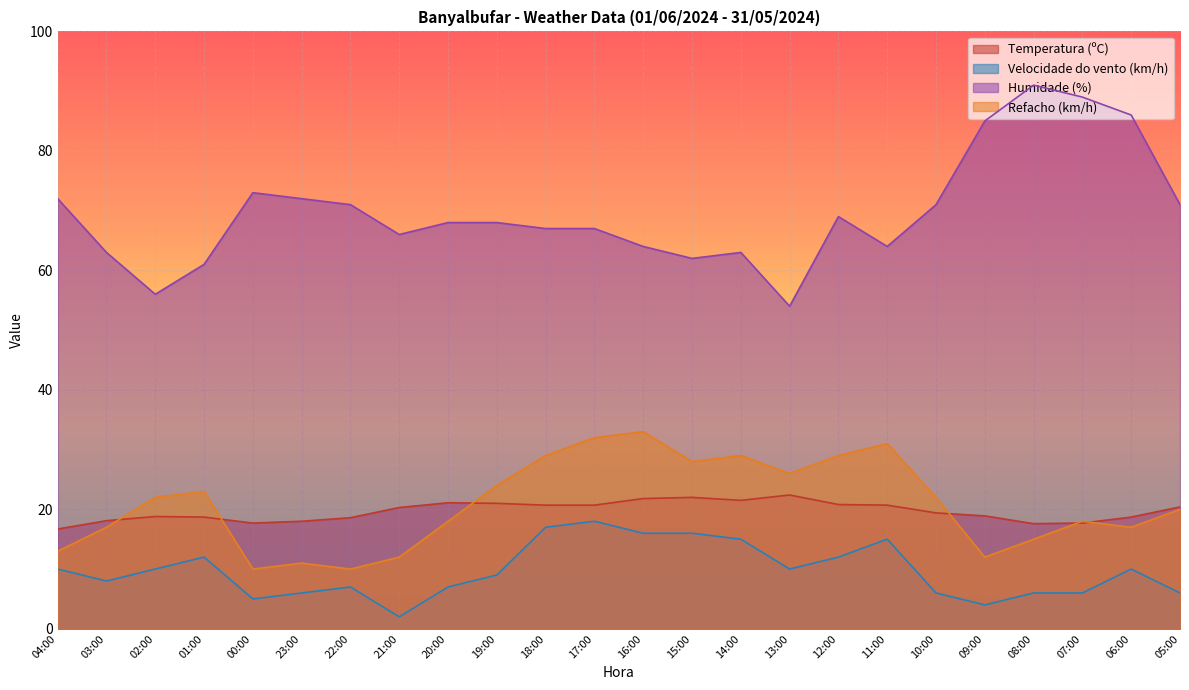

Is the value of Humidade (%) at 14:00 greater than the value of Refacho (km/h) at 21:00?

Yes